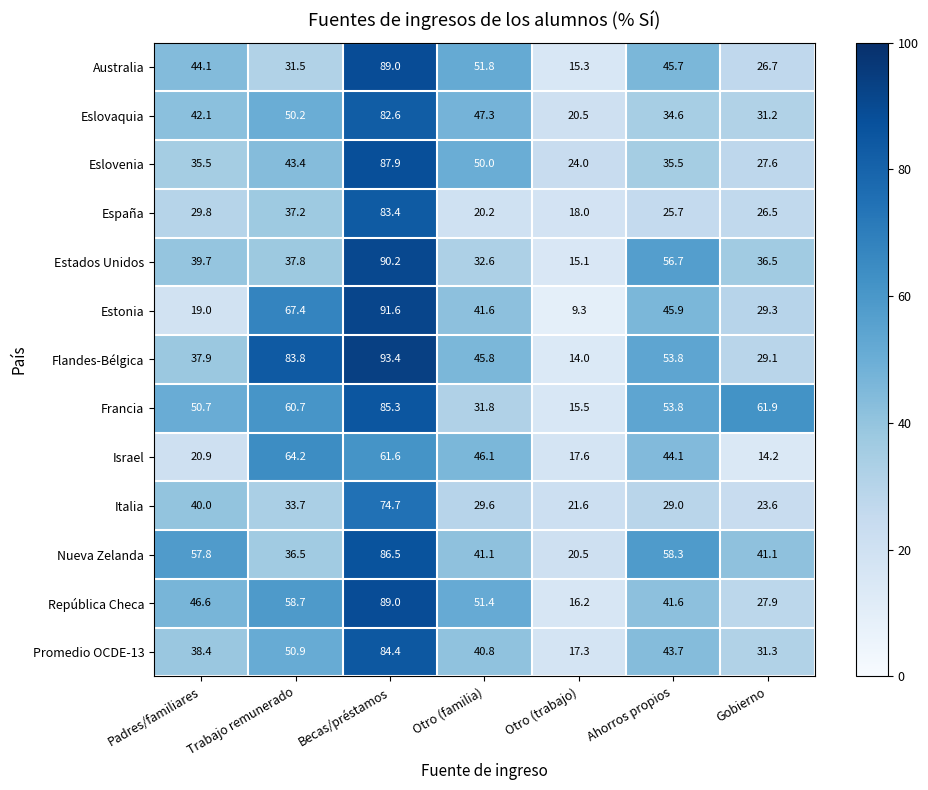

Which series has the largest total across all categories?

Francia